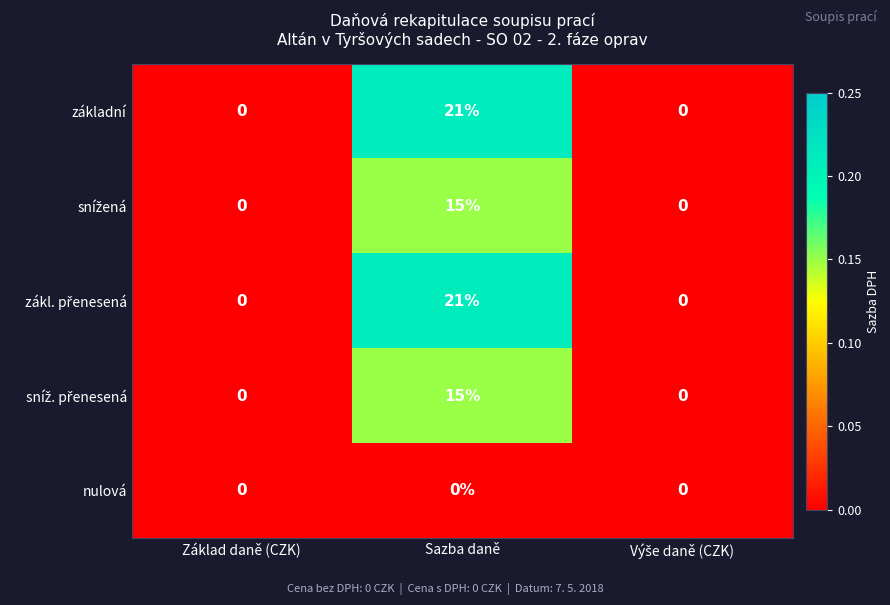

What is the sum of the základní values at Základ daně (CZK) and Sazba daně?

21